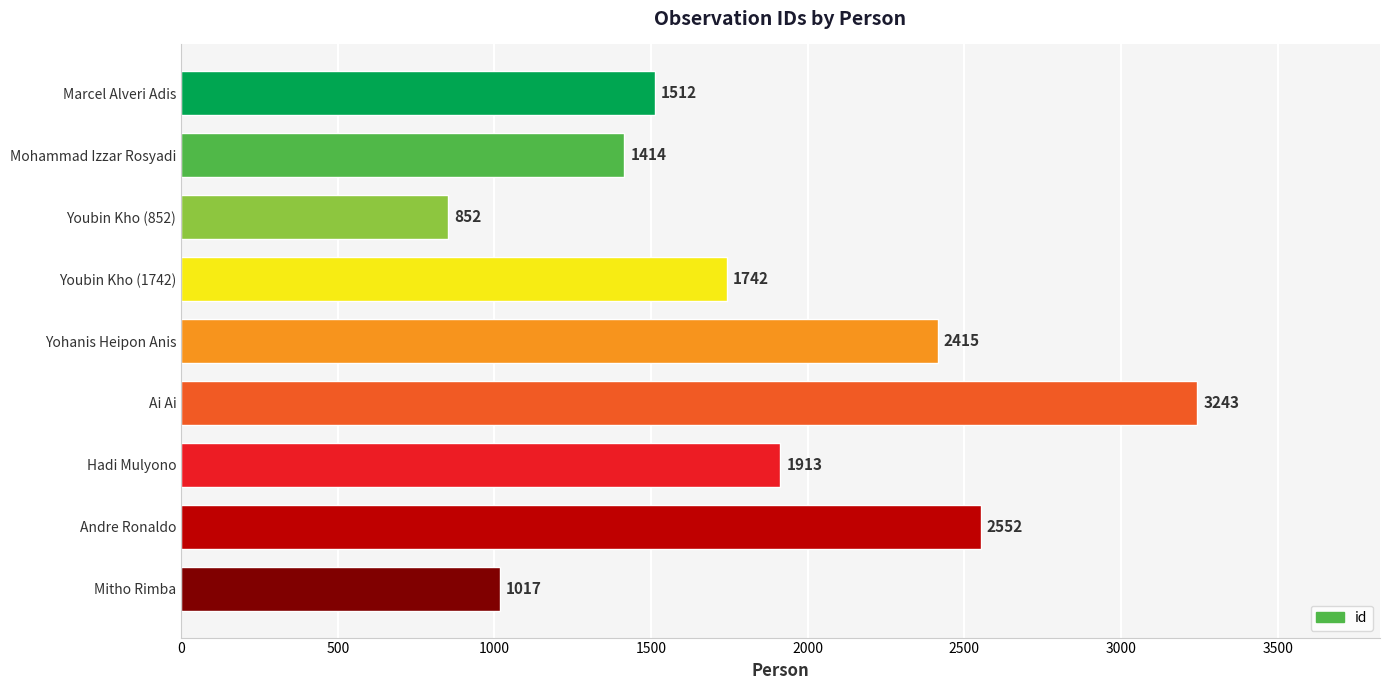

Count the number of categories in the chart.

9